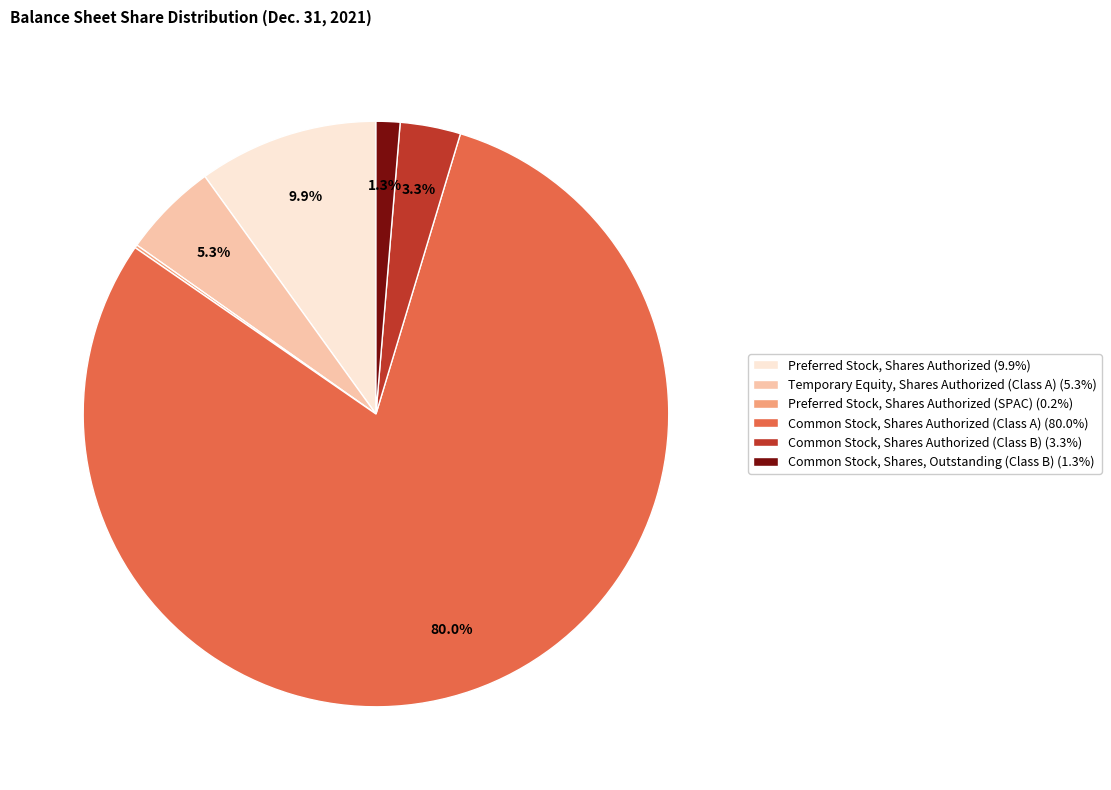

Is there a majority slice in this chart?

Yes